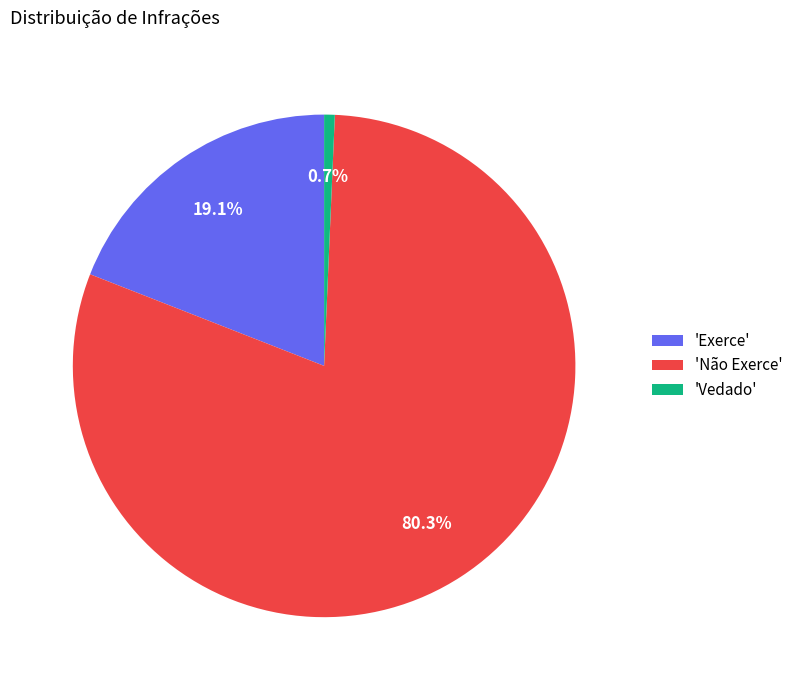

Does 'Não Exerce' represent more than half of the total?

Yes